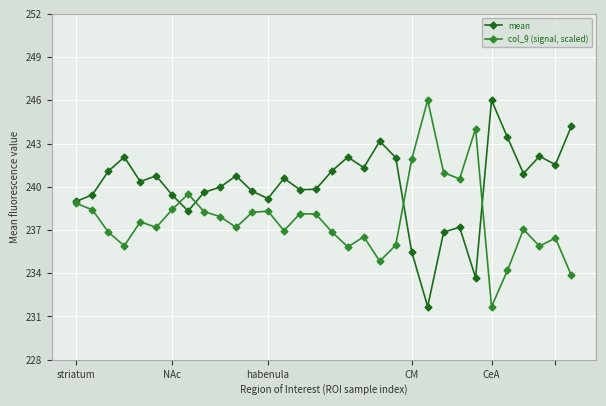

Which series has the largest total across all categories?

mean